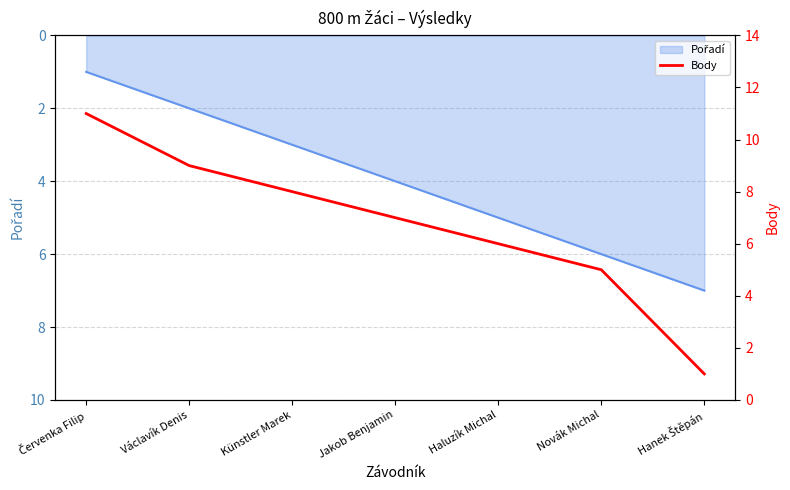

Where does the data first go above 7?

Červenka Filip